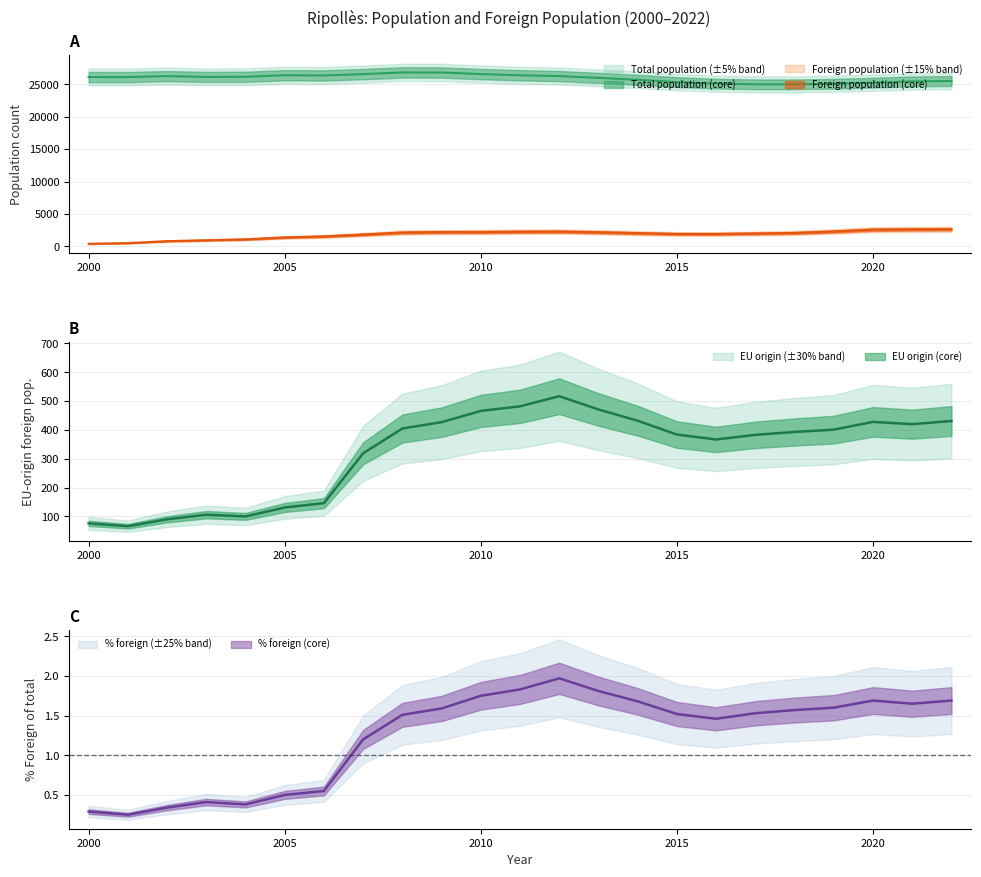

What is the highest value of the % foreign of total series?

2.0